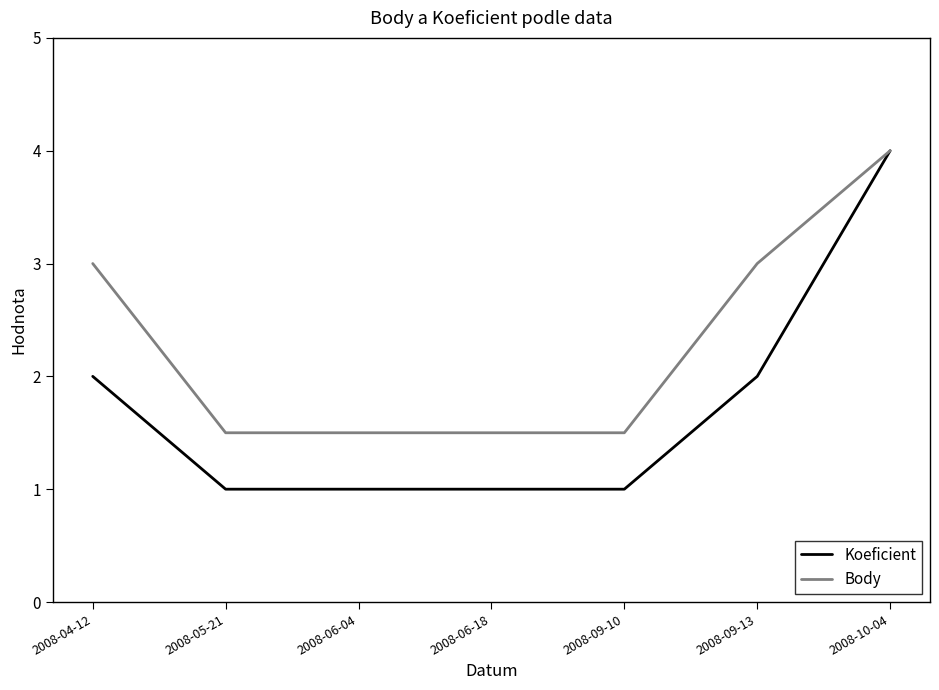

Is the value of Koeficient at 2008-04-12 greater than the value of Body at 2008-09-13?

No